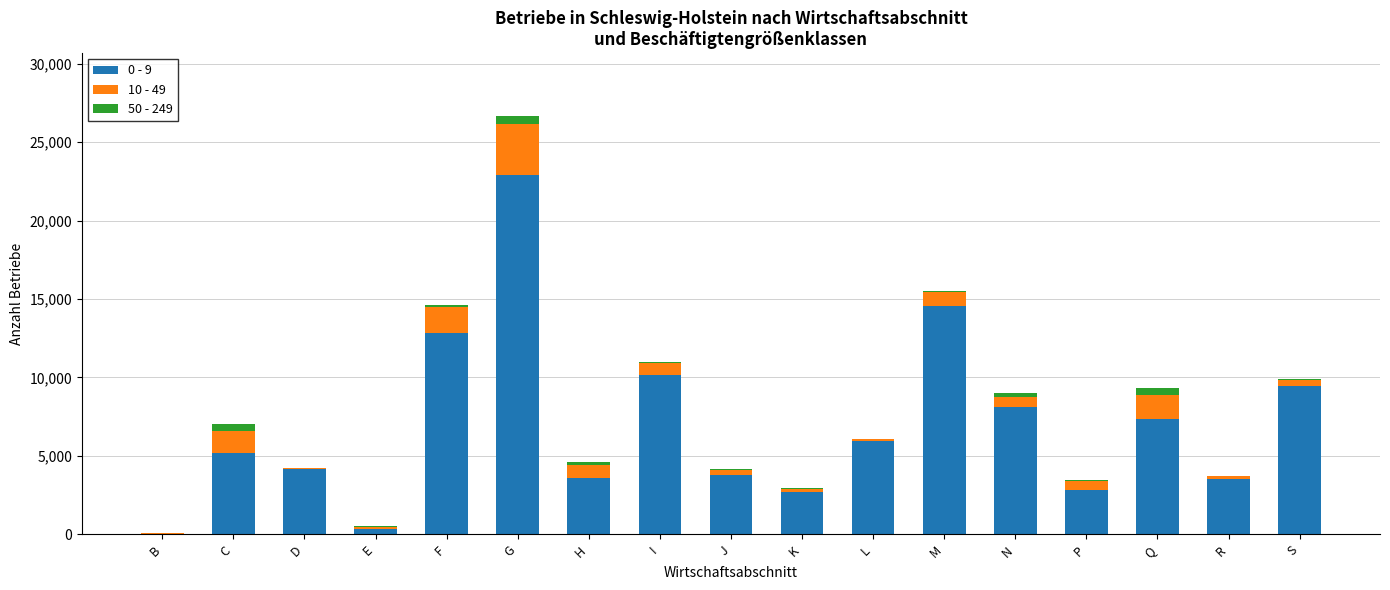

The 0 - 9 series shows 3547 at R. True or false?

True